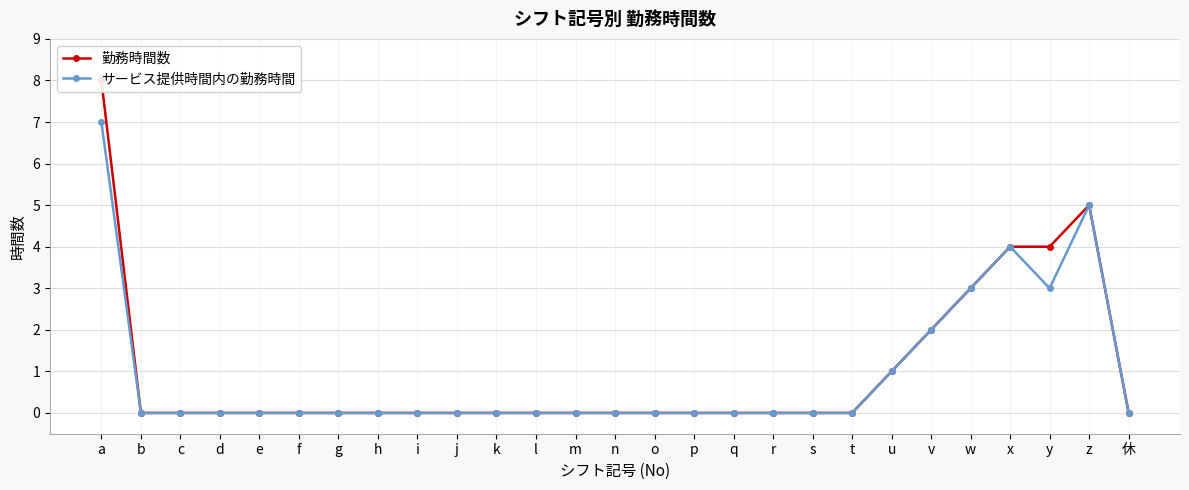

Which series has the largest total across all categories?

勤務時間数